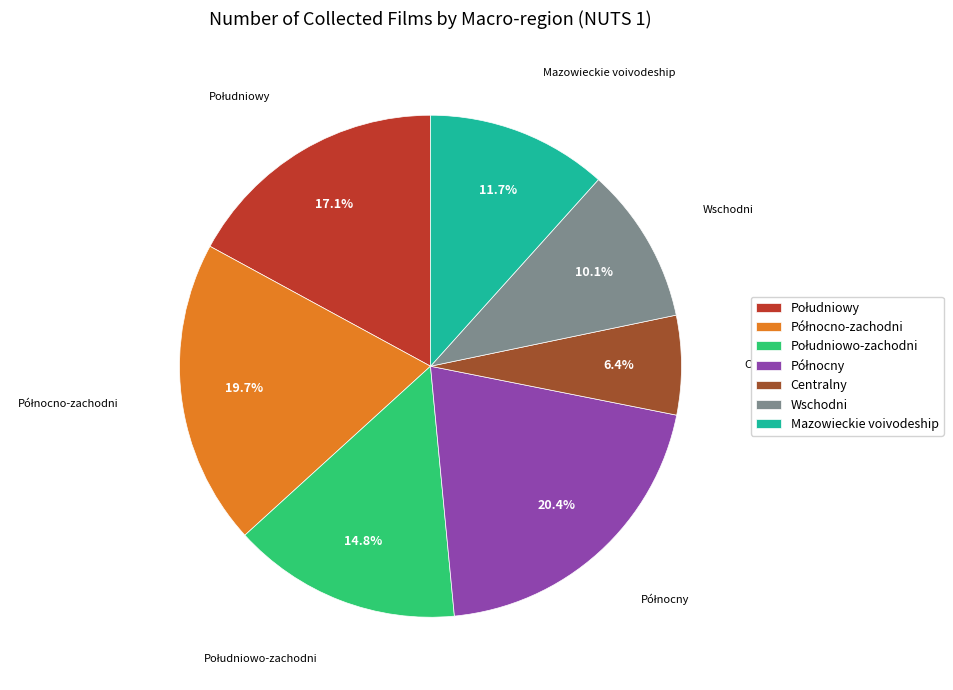

Does any single category account for the majority?

No